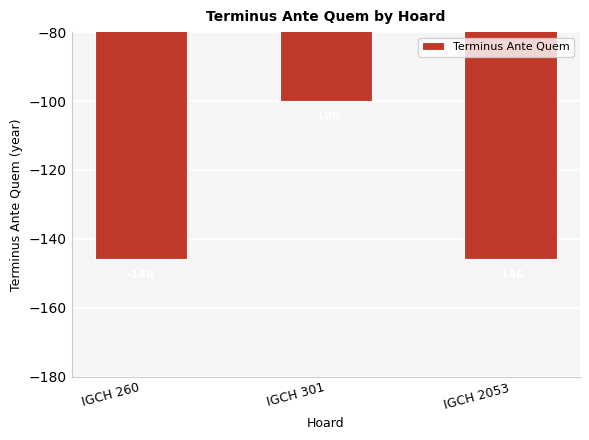

What is the average value?

-131